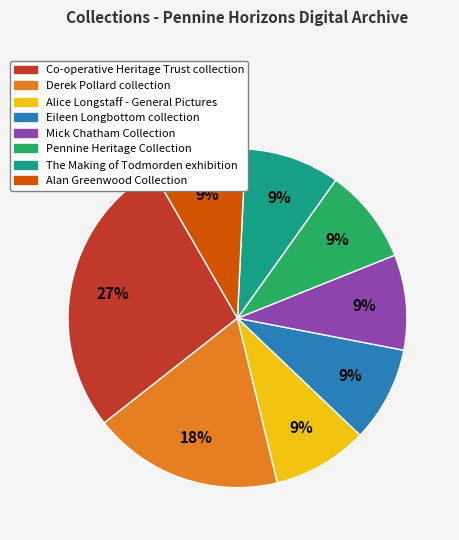

Which category has the biggest portion of the pie?

Co-operative Heritage Trust collection